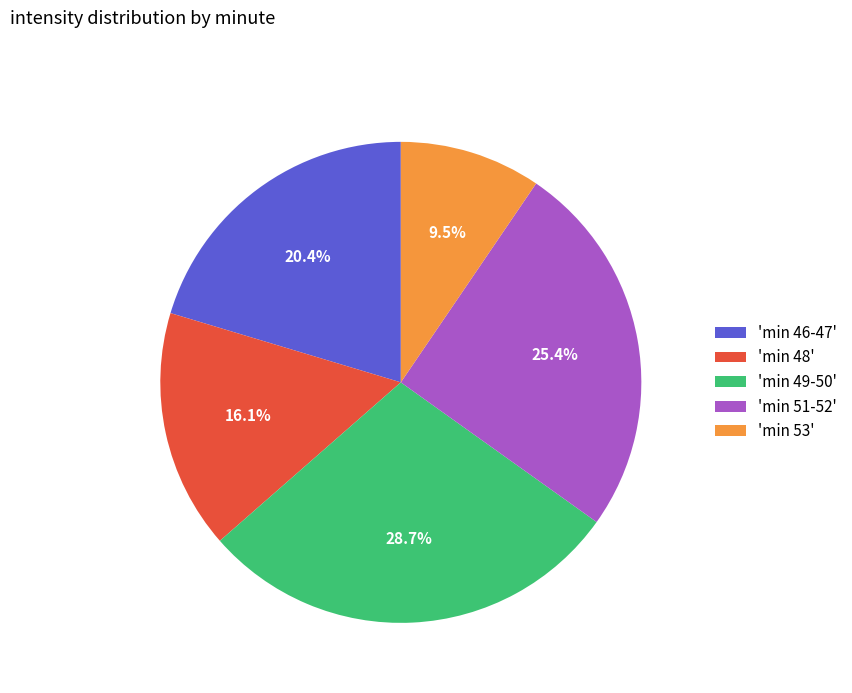

Approximately how many times larger is the value at 'min 48' compared to 'min 49-50'?

0.6